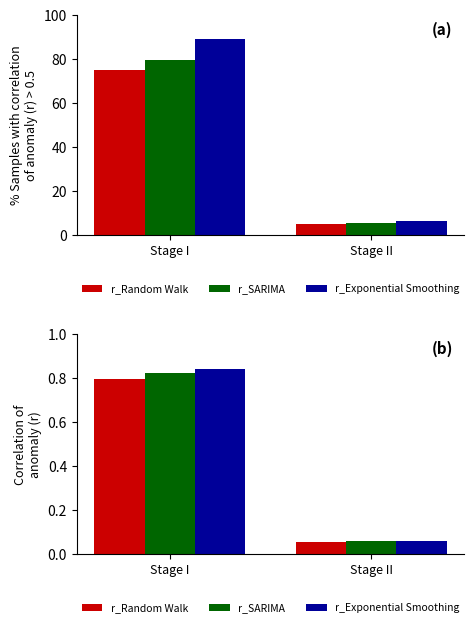

Which category has the highest value across all series?

Stage I